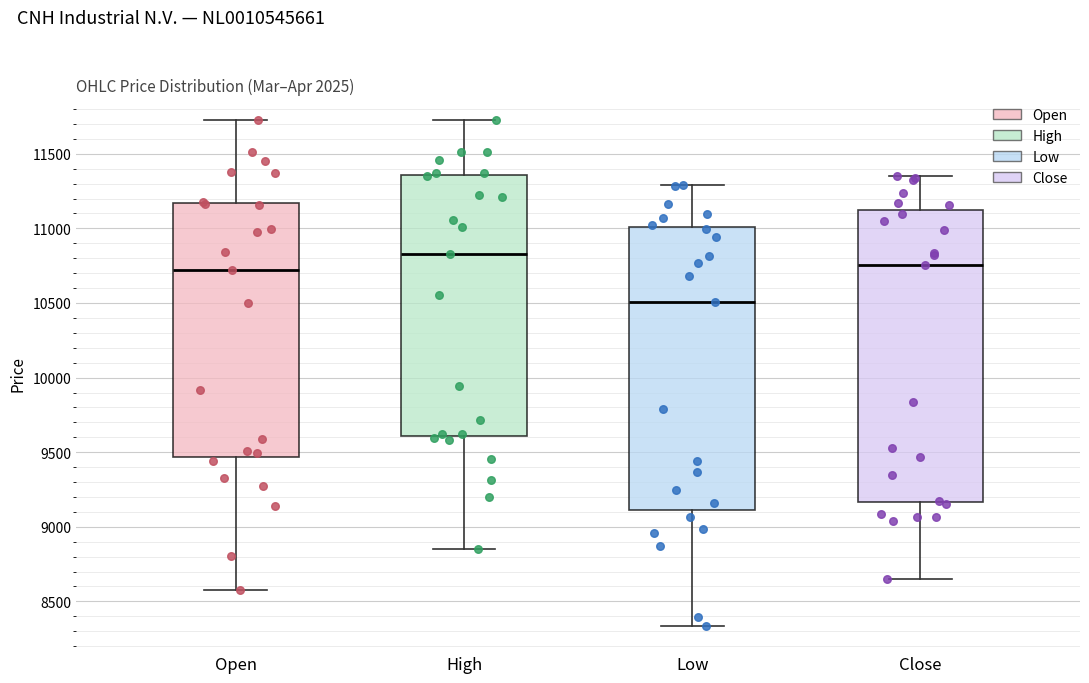

Reading left to right, read every box against the y-axis: the position of its median line, the range the box covers, and the ends of its whiskers. The values are not printed on the chart, so give them approximately, as read against the axis.

Open: median 10700, box 9450 to 11150, whiskers 8600 to 11700
High: median 10850, box 9600 to 11350, whiskers 8850 to 11700
Low: median 10500, box 9100 to 11000, whiskers 8350 to 11300
Close: median 10750, box 9150 to 11150, whiskers 8650 to 11350